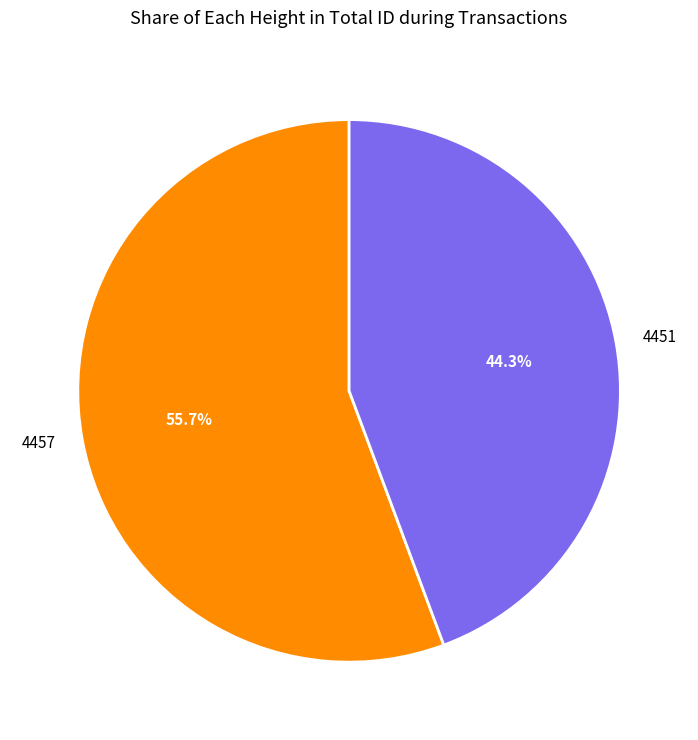

What is the majority slice?

4457